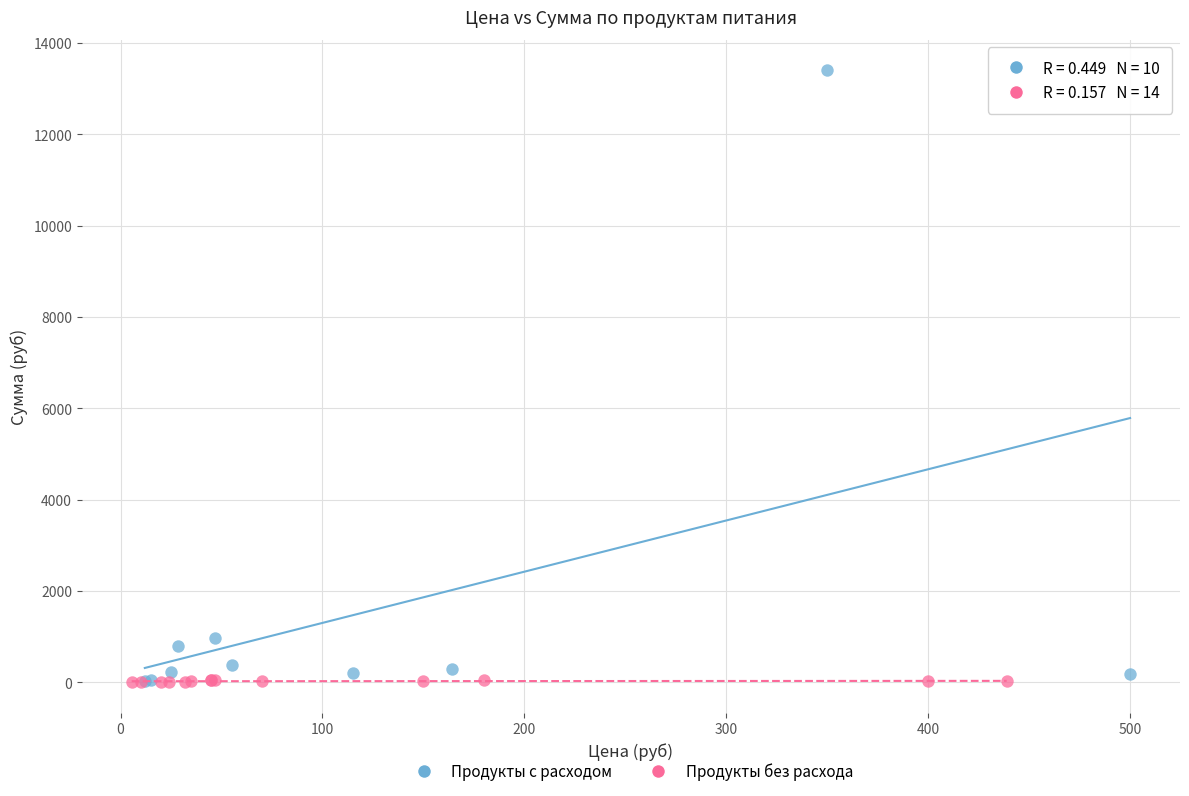

Which series reaches the maximum Y coordinate?

Продукты с расходом